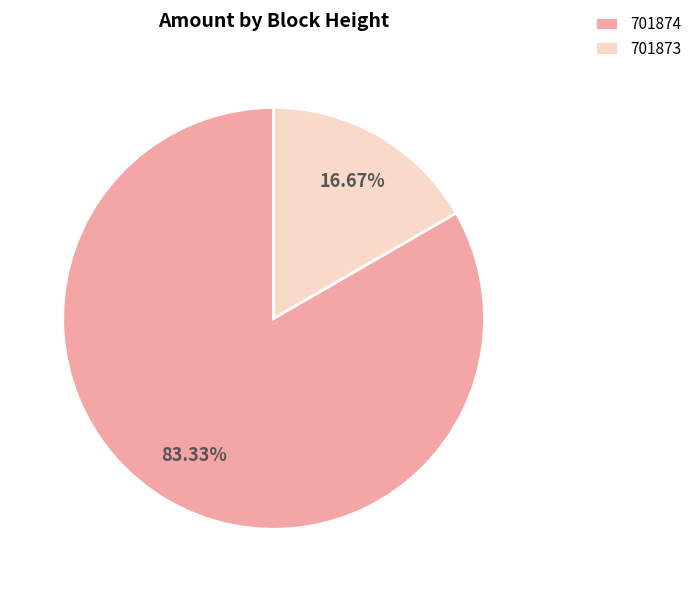

Rank the categories by value from highest to lowest.

701874, 701873